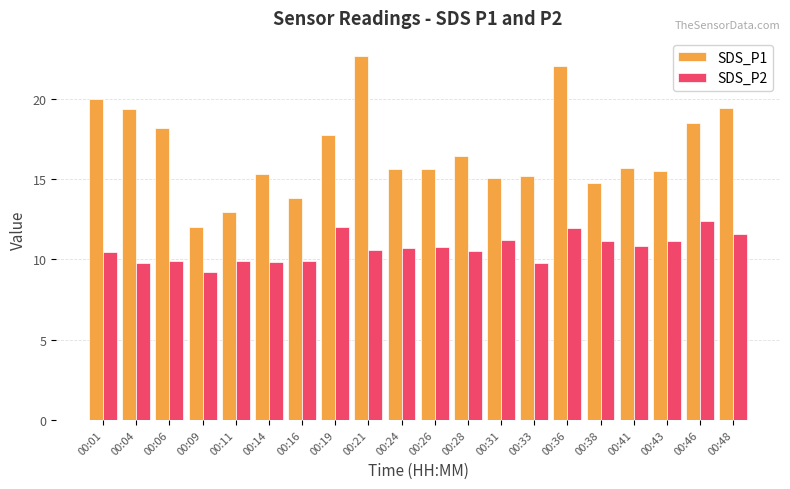

Count the number of categories in the chart.

20